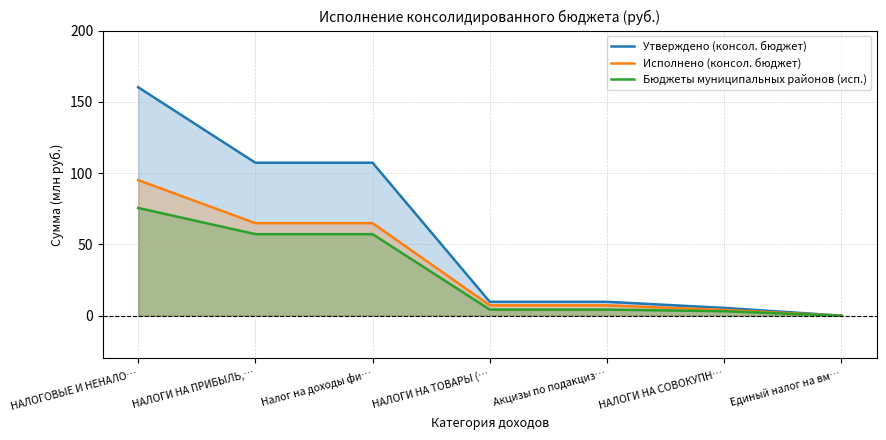

Which series has the widest spread of values?

Утверждено (консол. бюджет)